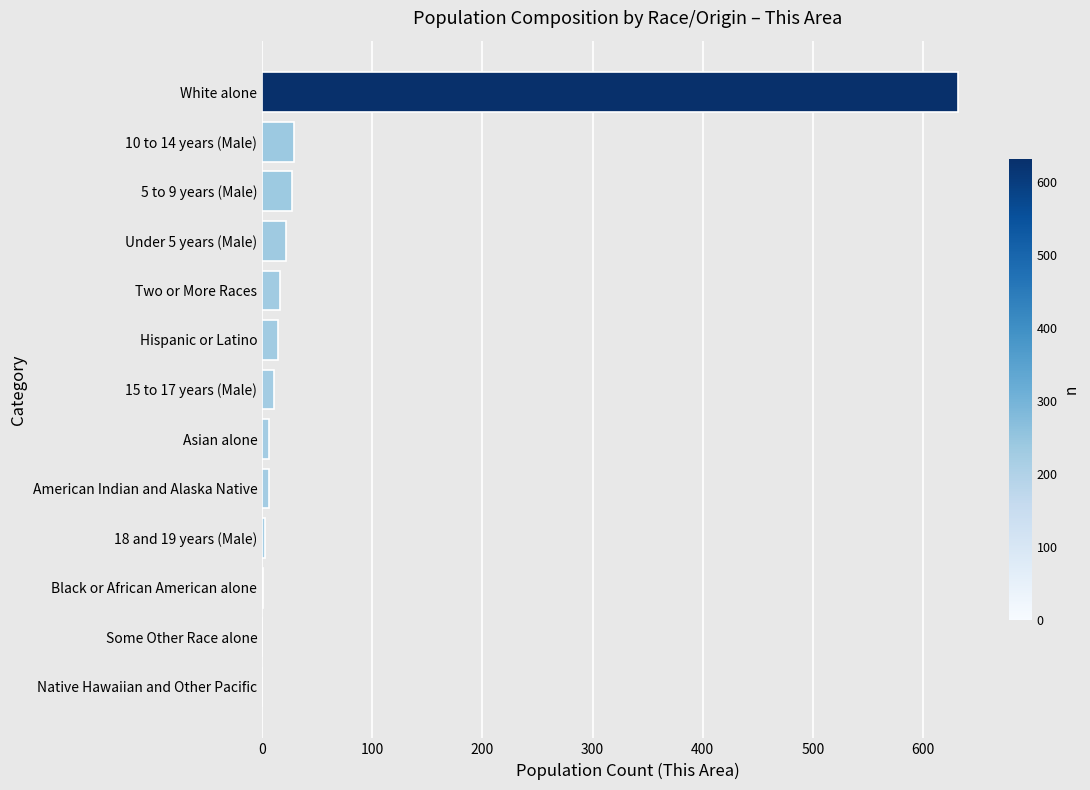

True or false: the data shows 0 at Native Hawaiian and Other Pacific.

True